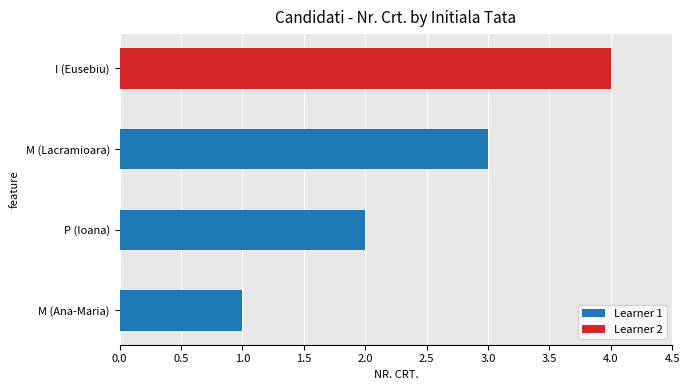

At which label is the value closest to 2?

P